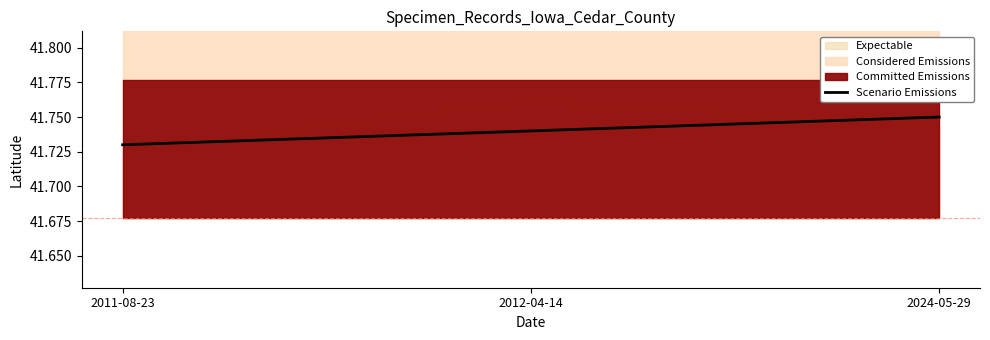

Approximately how many times larger is the value at 2011-08-23 compared to 2024-05-29?

1.0